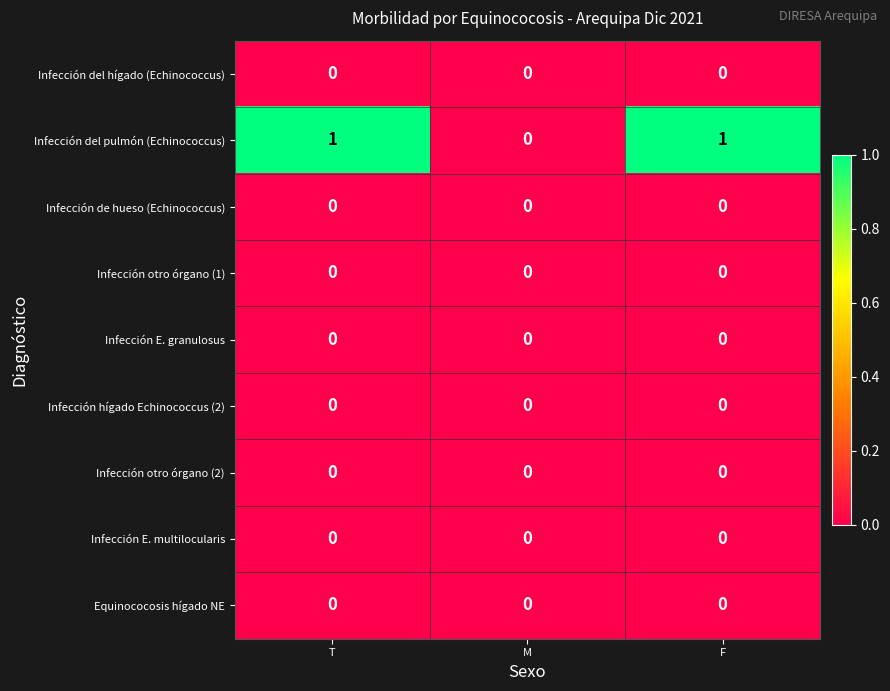

The Infección del hígado (Echinococcus) series shows 0 at T. True or false?

True